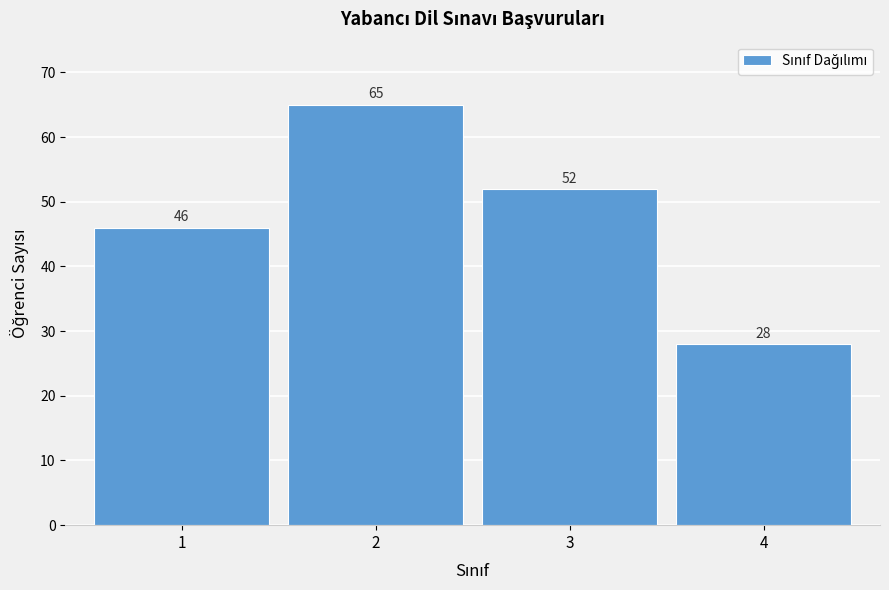

Reading left to right, transcribe all the data shown in this chart.

46	65	52	28